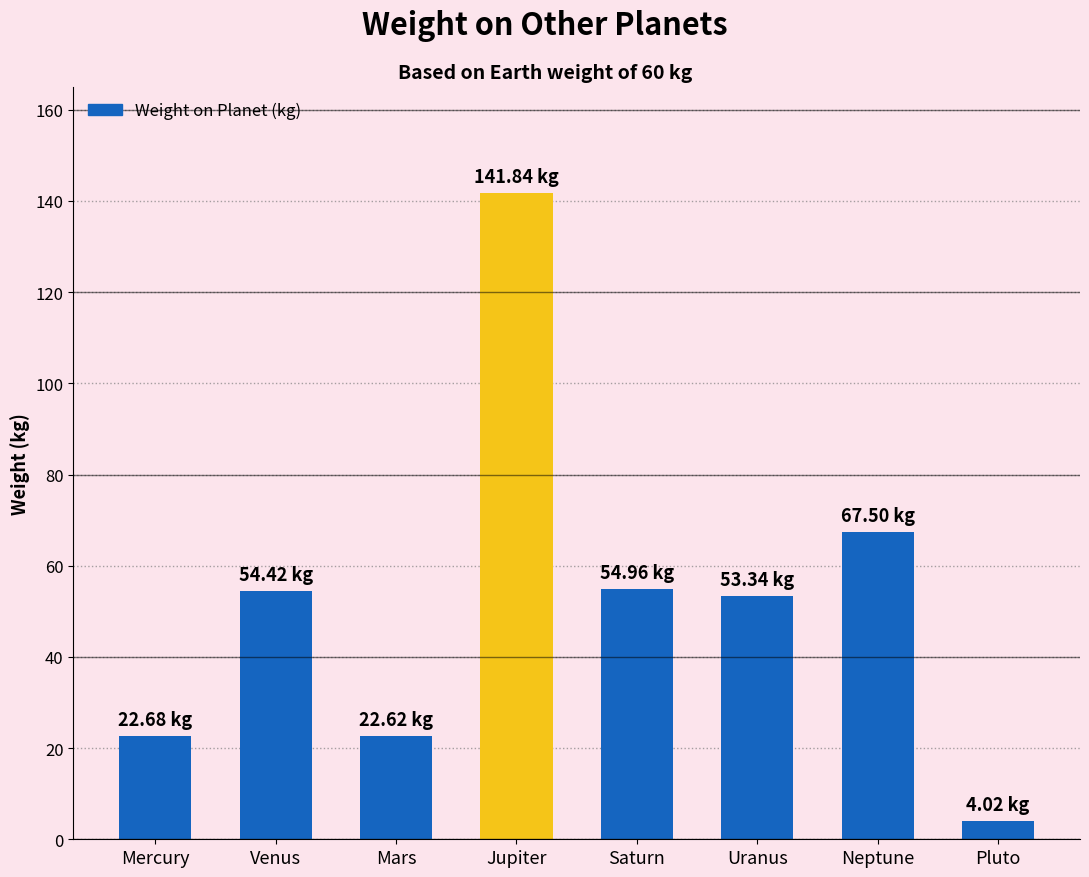

What is the difference between the maximum and minimum values?

137.8